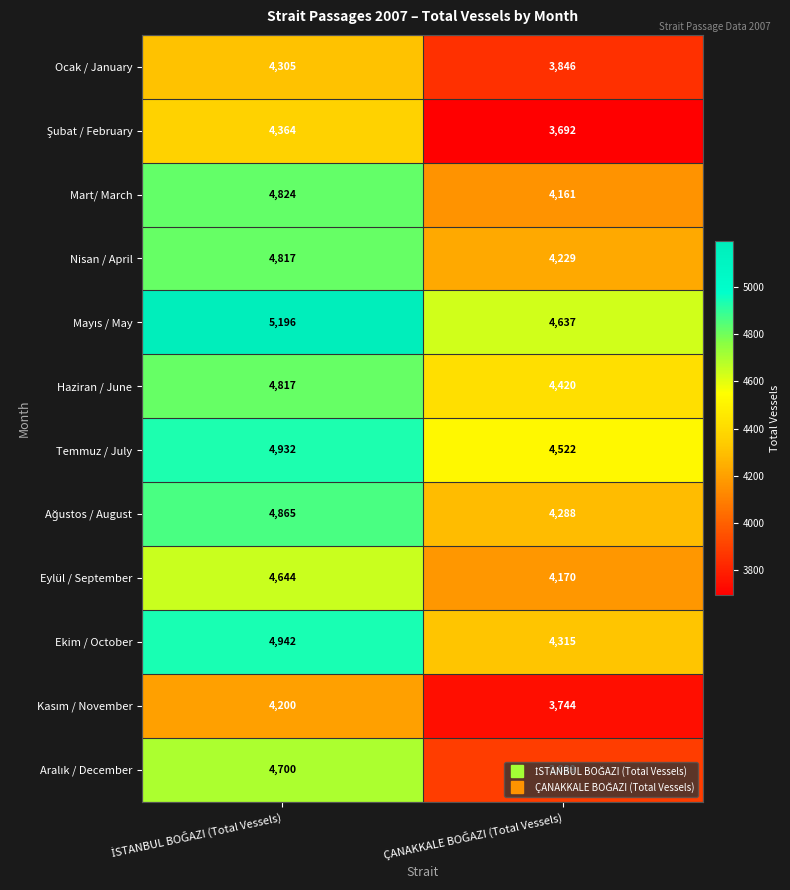

What is the average value of the Temmuz / July series?

4727